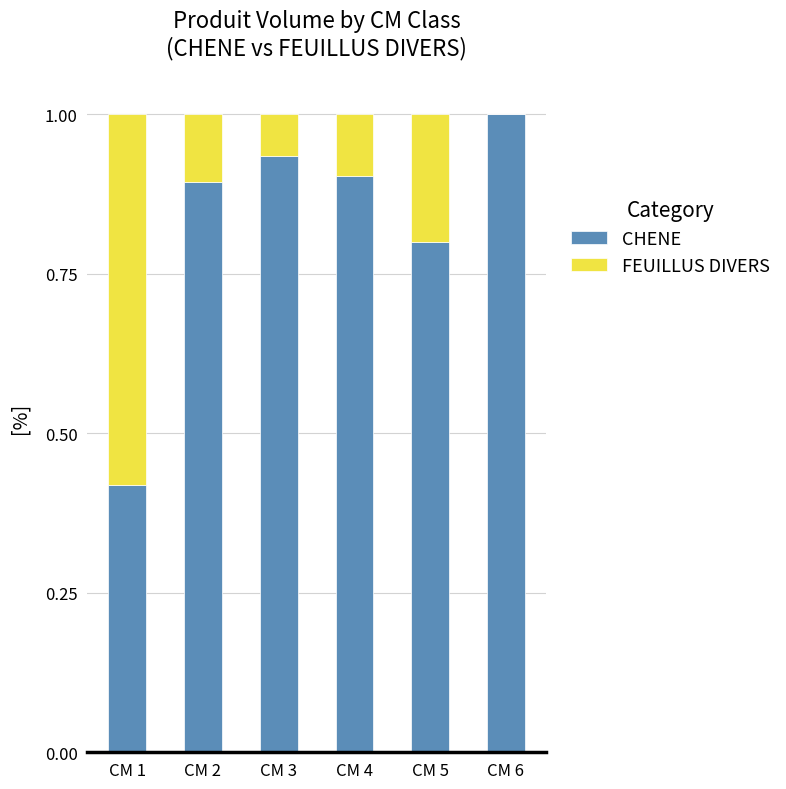

True or false: CHENE has a value of 1.2 at CM 2.

False